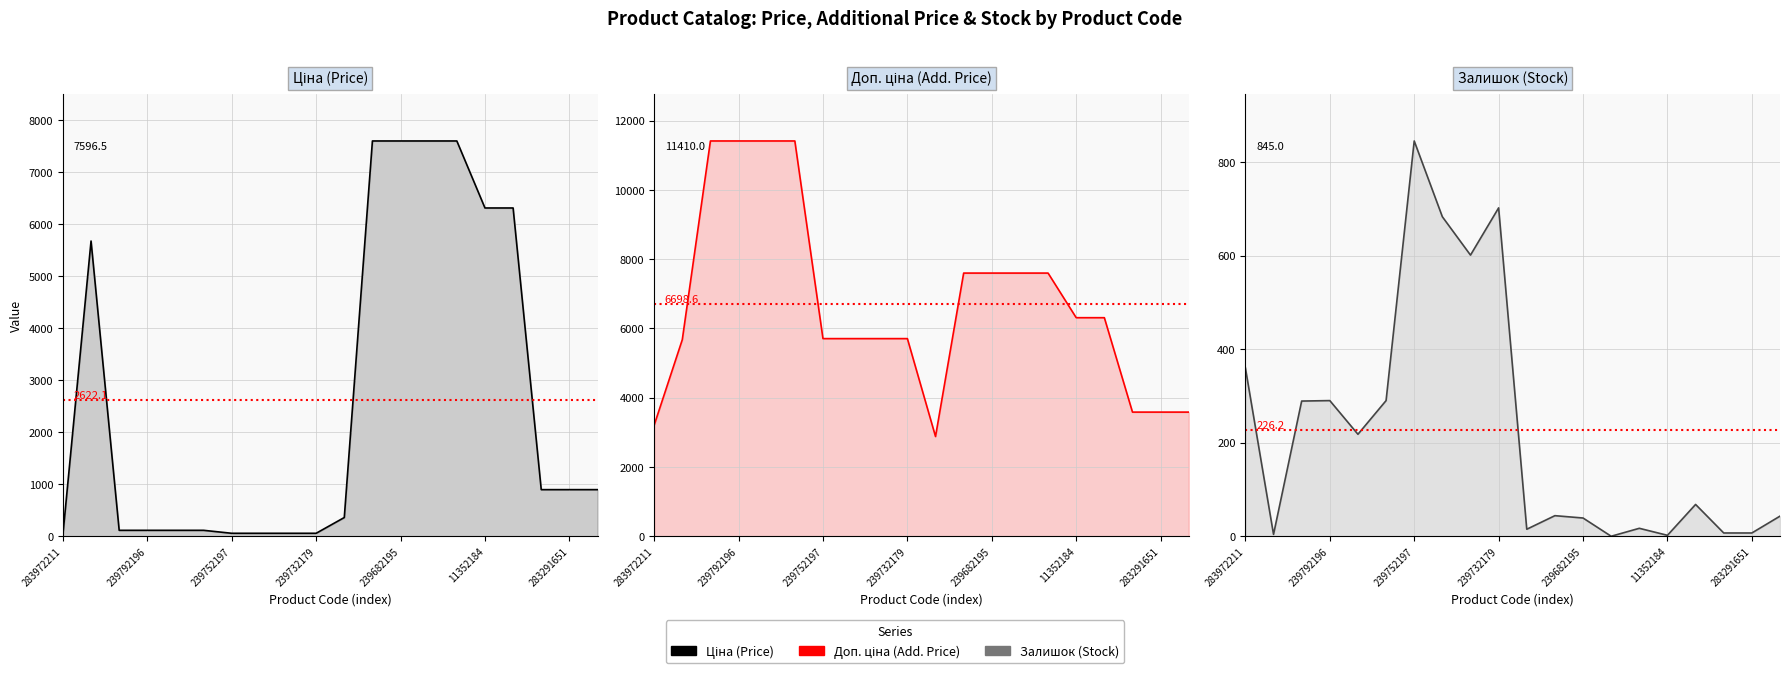

Does the chart display data point markers on the line(s)?

No